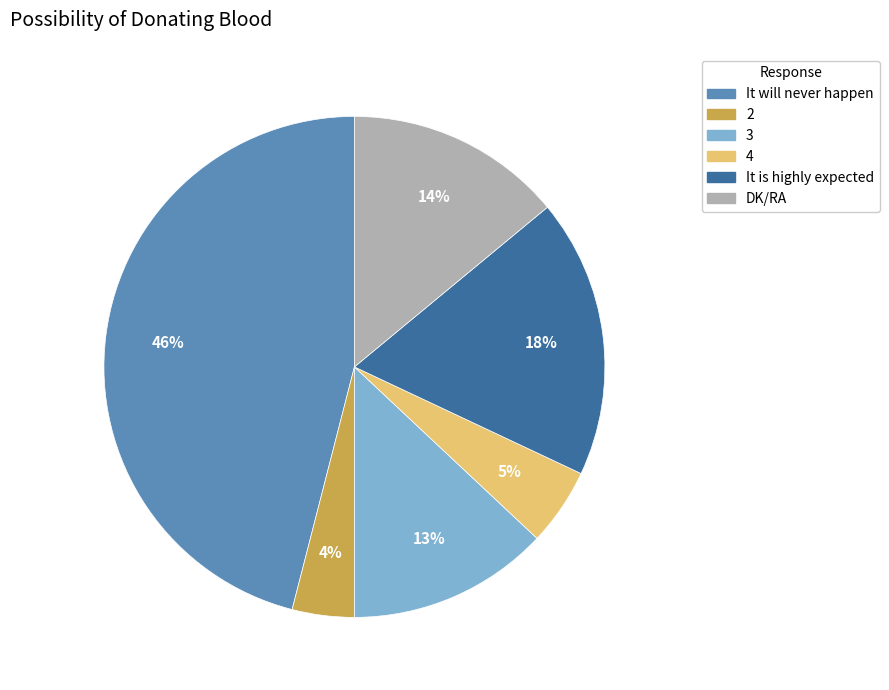

To the nearest percent, what is the combined percentage of DK/RA and 2?

18%